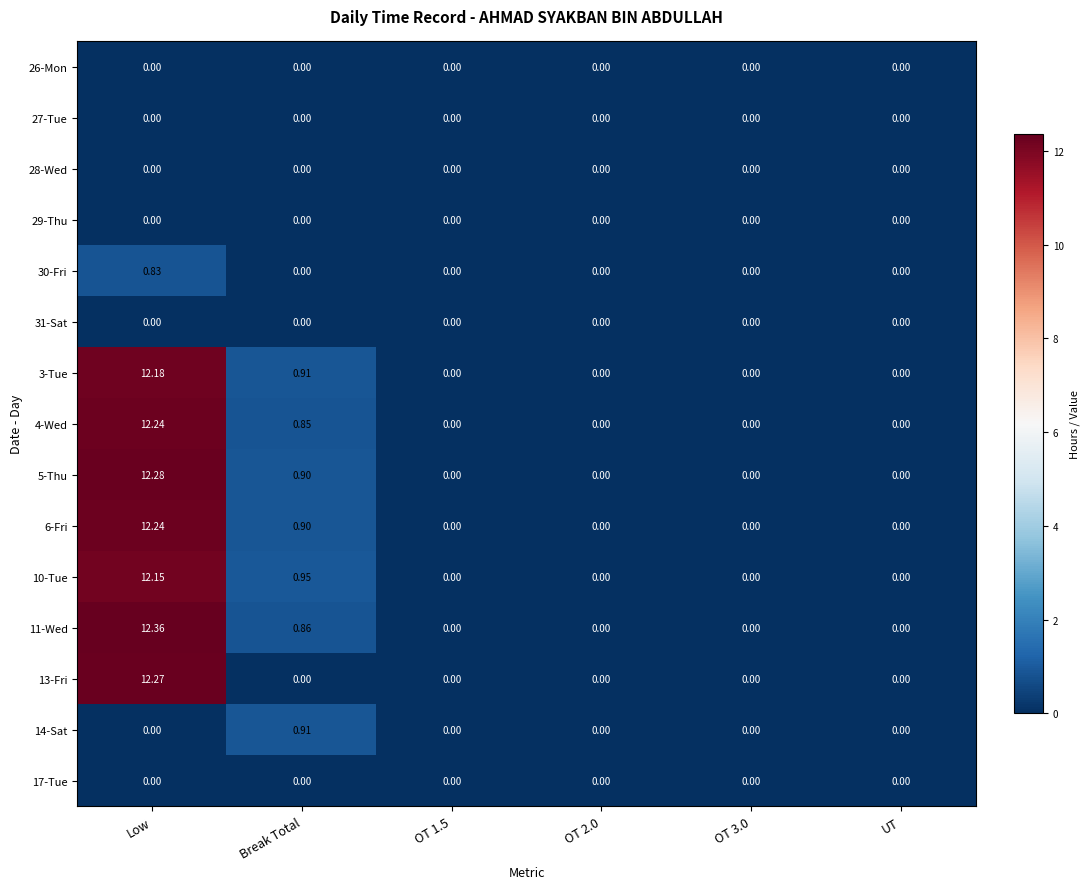

Where is 11-Wed nearest to the value 6?

Break Total